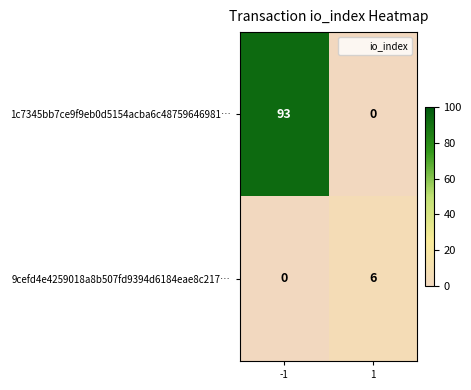

List the series in order of their peak value, highest first.

1c7345bb7ce9f9eb0d5154acba6c48759646981…, 9cefd4e4259018a8b507fd9394d6184eae8c217…